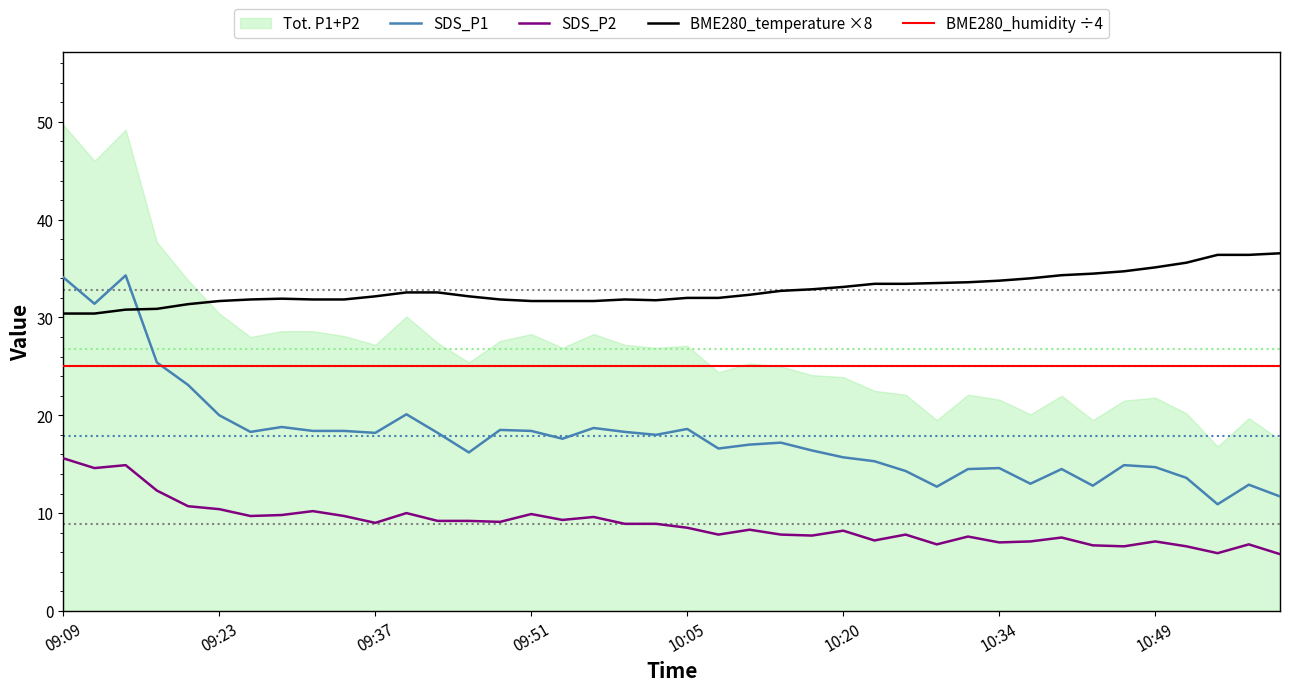

True or false: SDS_P2 and BME280_temperature ×8 intersect in this chart.

False